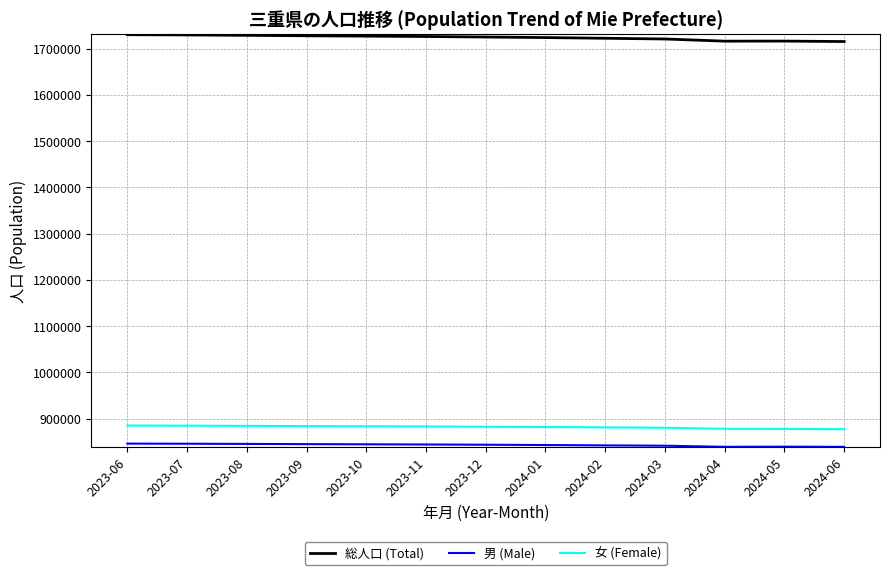

What is the greatest value displayed?

1730636